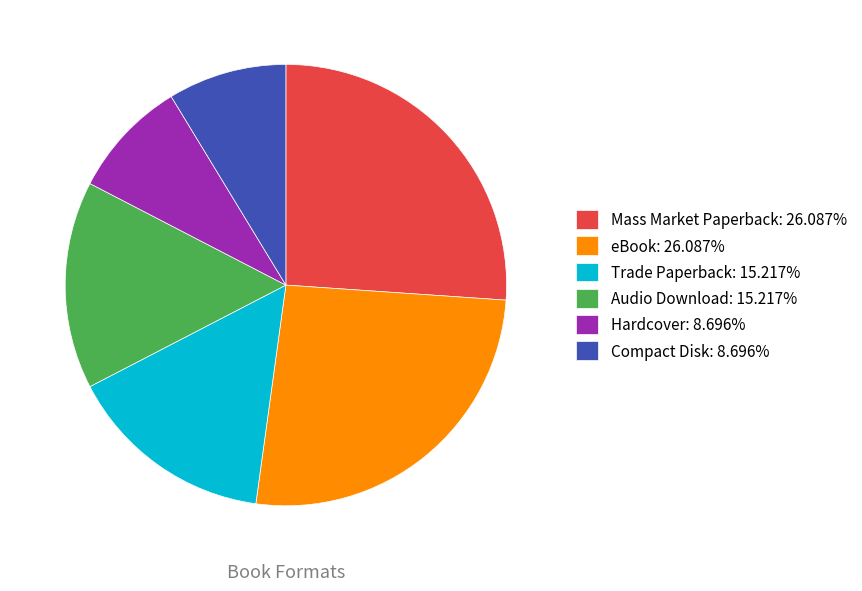

Do Compact Disk and Hardcover together represent more than half of the pie?

No